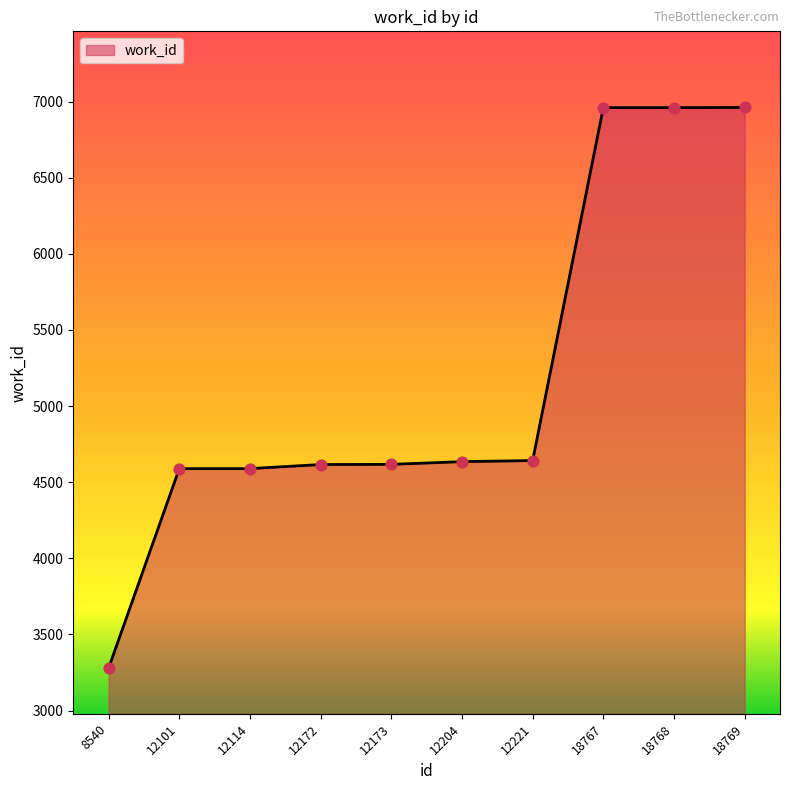

Between 18768 and 12173, which is larger?

18768